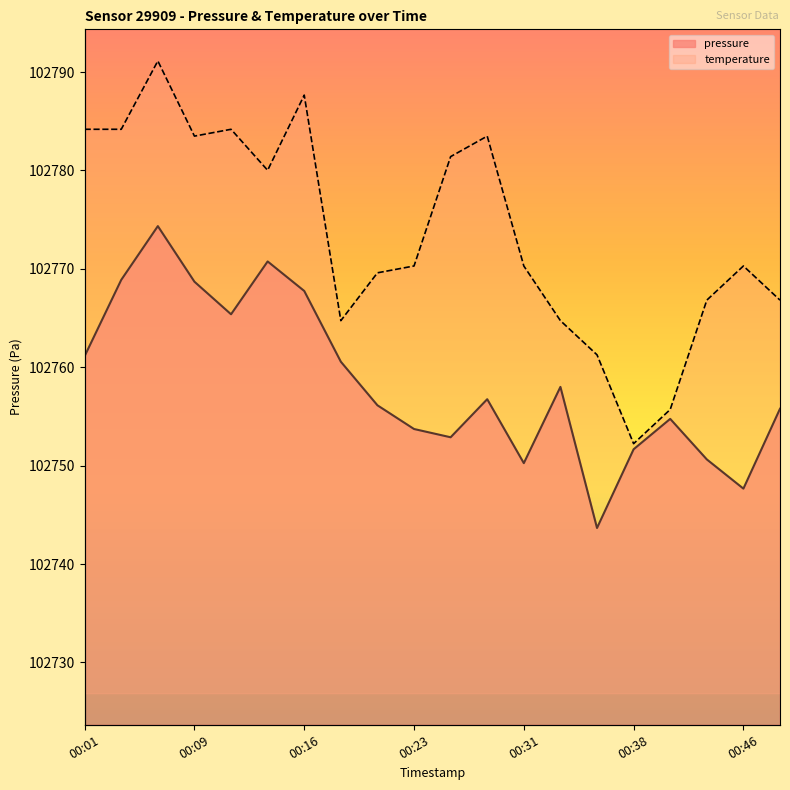

What is the minimum value for pressure?

102743.7